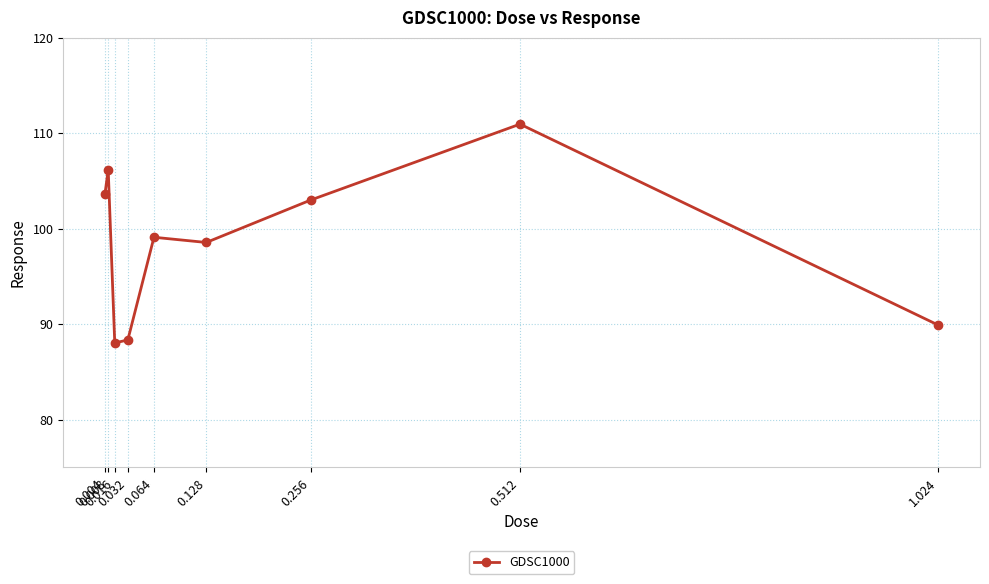

Reading left to right, transcribe all the data shown in this chart.

0.004=103.6	0.008=106.2	0.016=88.0	0.032=88.3	0.064=99.1	0.128=98.6	0.256=103.0	0.512=110.9	1.024=89.9